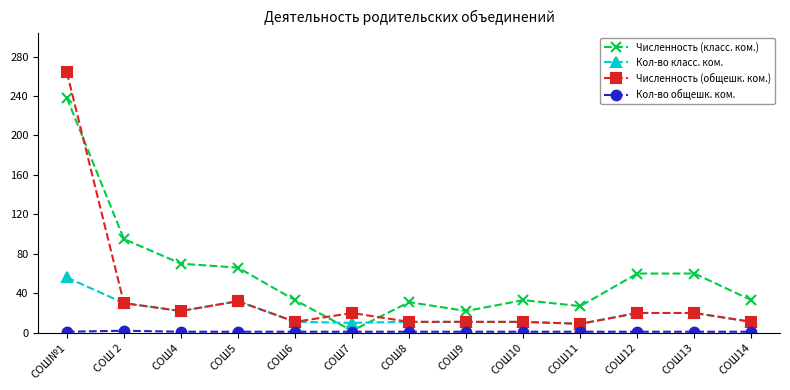

In Численность (класс. ком.), how many points are lower than both neighbors (excluding endpoints)?

3